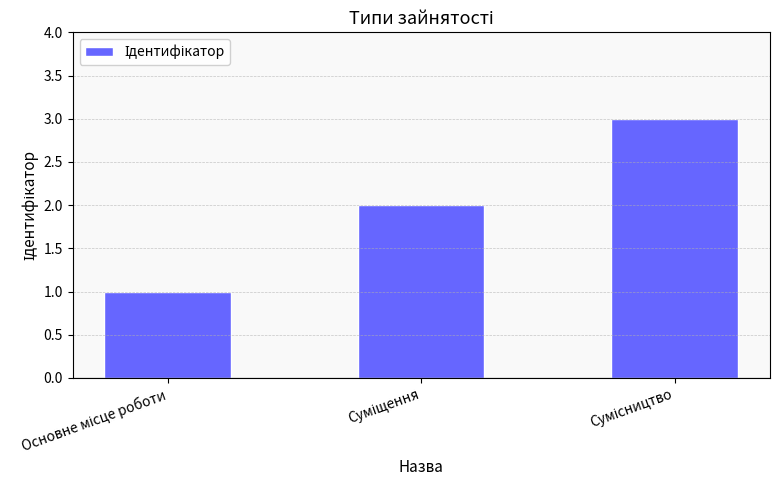

What is the sum of all values?

6